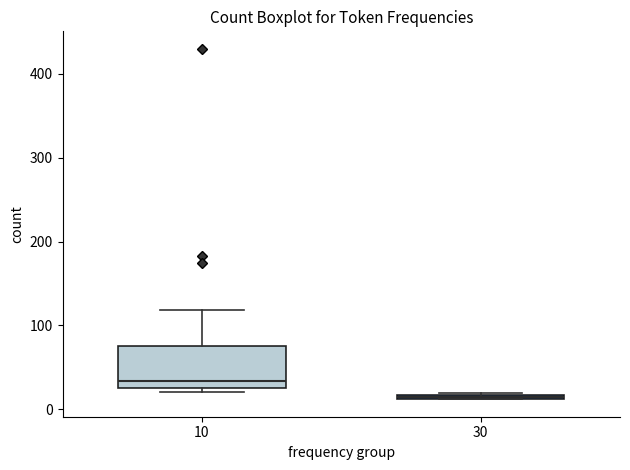

Which box has the highest median line?

10